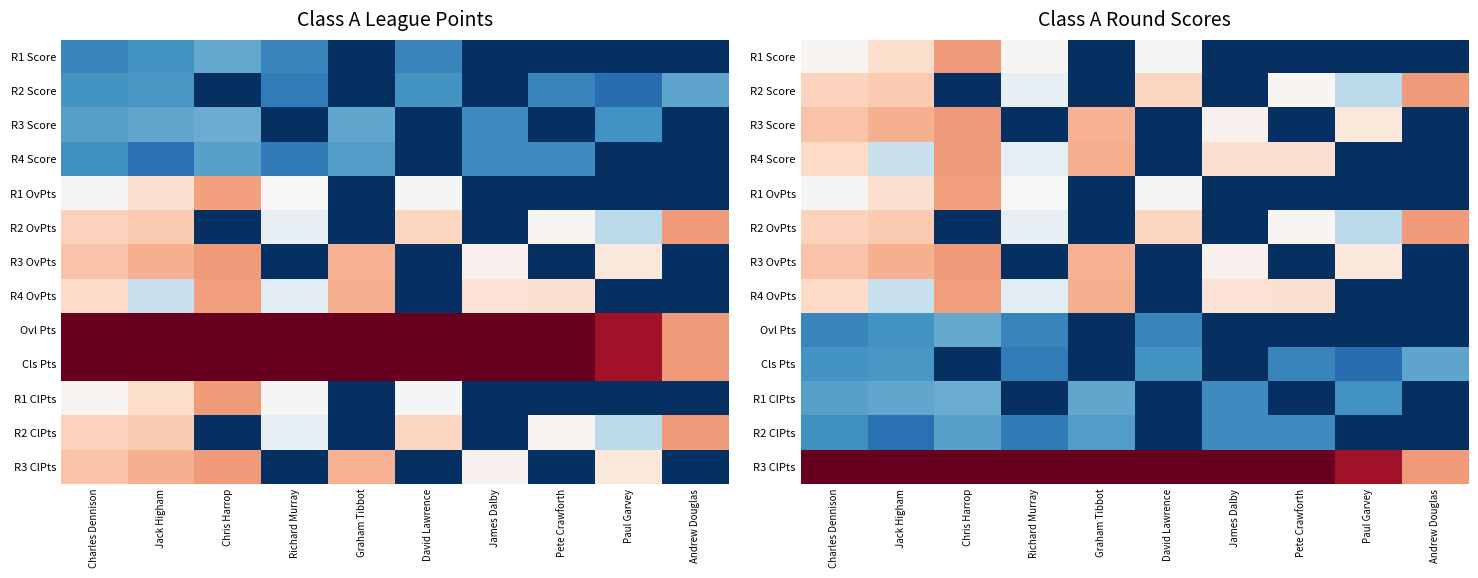

At how many categories does at least one series exceed 1482?

8